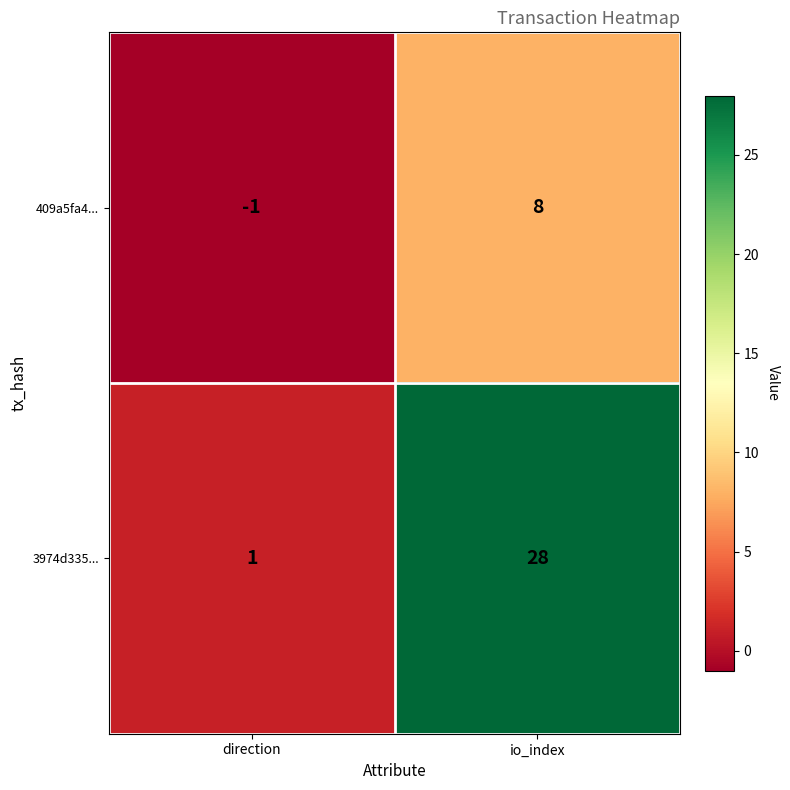

What is the maximum value for 409a5fa4...?

8